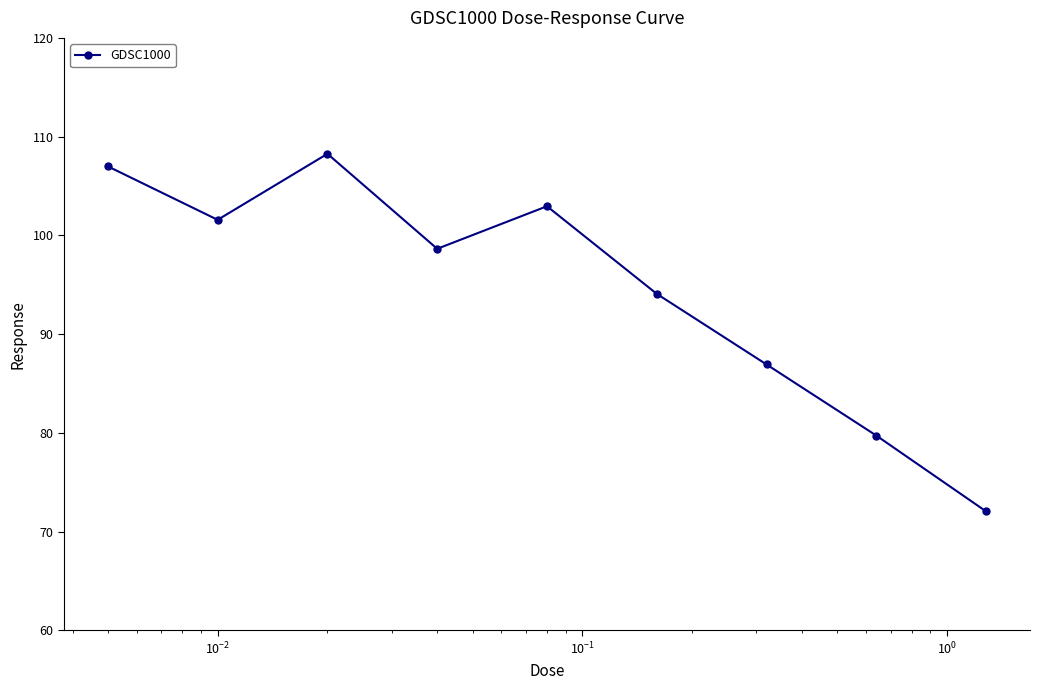

What is the difference between the second highest and second lowest values?

27.3